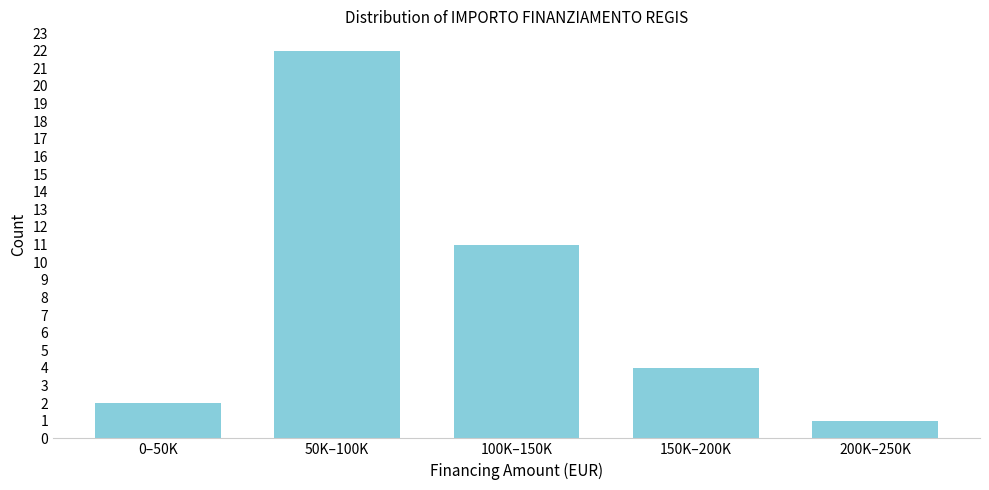

Reading left to right, what are all the values shown in this chart?

2	22	11	4	1